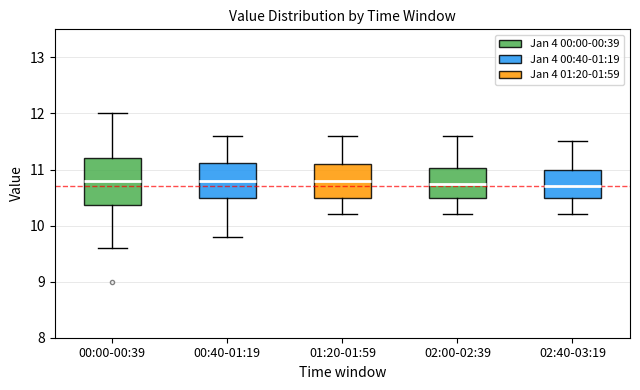

Reading left to right, transcribe this box plot: for each box, give where its median line is, the range the box spans, and where its two whiskers end, as read against the y-axis. The values are not printed on the chart, so give them approximately, as read against the axis.

00:00-00:39: median 10.8, box 10.4 to 11.2, whiskers 9.6 to 12.0
00:40-01:19: median 10.8, box 10.5 to 11.1, whiskers 9.8 to 11.6
01:20-01:59: median 10.8, box 10.5 to 11.1, whiskers 10.2 to 11.6
02:00-02:39: median 10.8, box 10.5 to 11.0, whiskers 10.2 to 11.6
02:40-03:19: median 10.7, box 10.5 to 11.0, whiskers 10.2 to 11.5